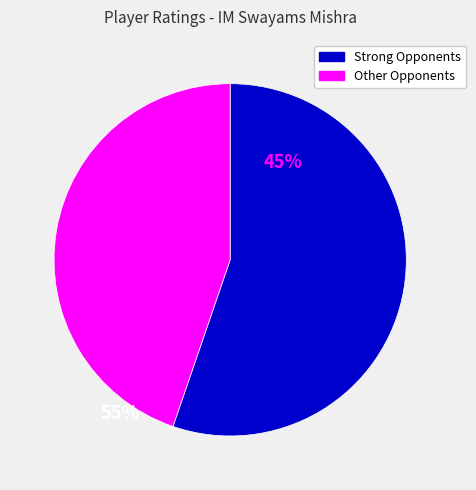

Is there a majority slice in this chart?

Yes